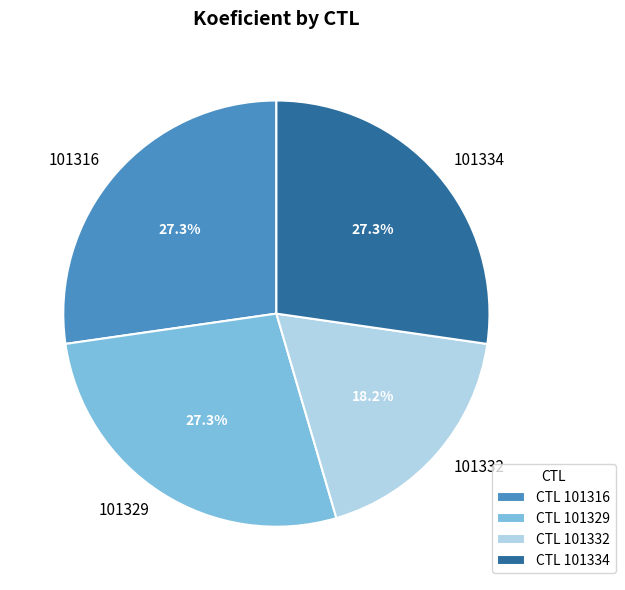

How many segments does this pie chart have?

4